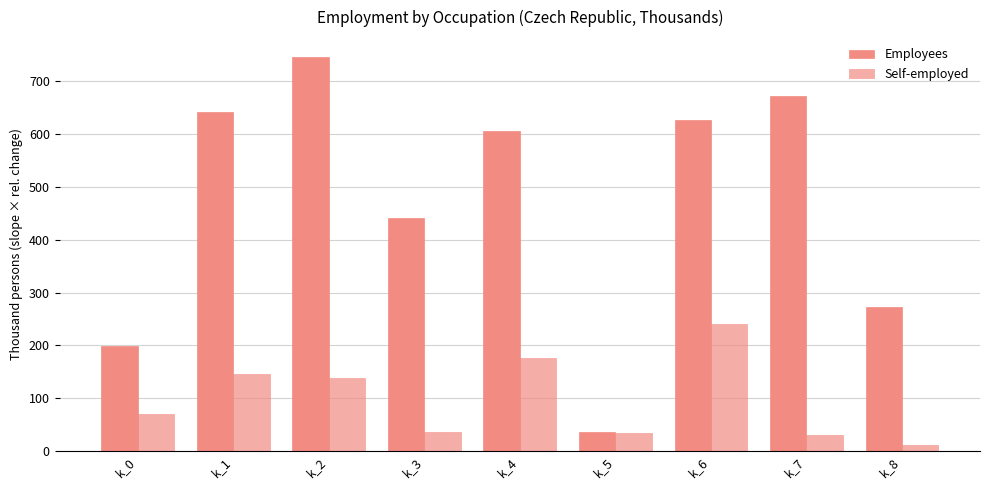

Is the value of Self-employed at k_6 greater than the value of Employees at k_2?

No